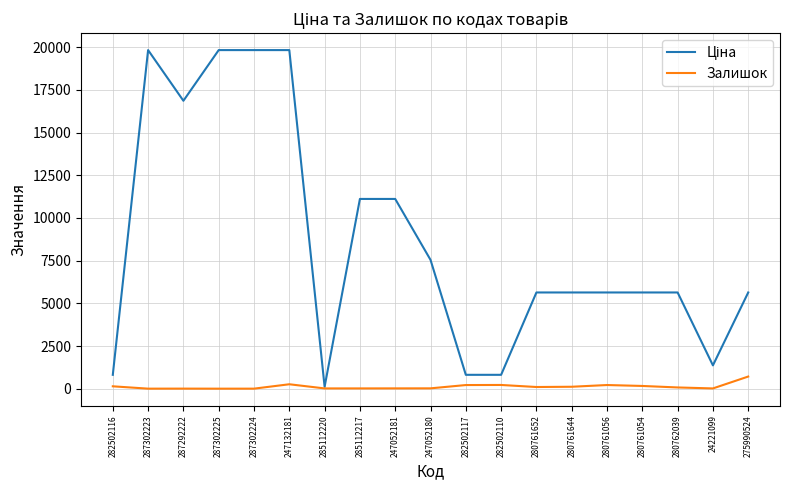

What is the greatest value displayed?

19831.1